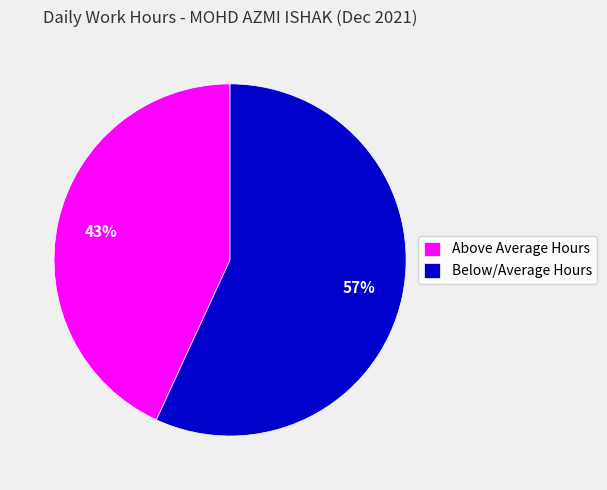

Combined, do Above Average Hours and Below/Average Hours account for over 50%?

Yes